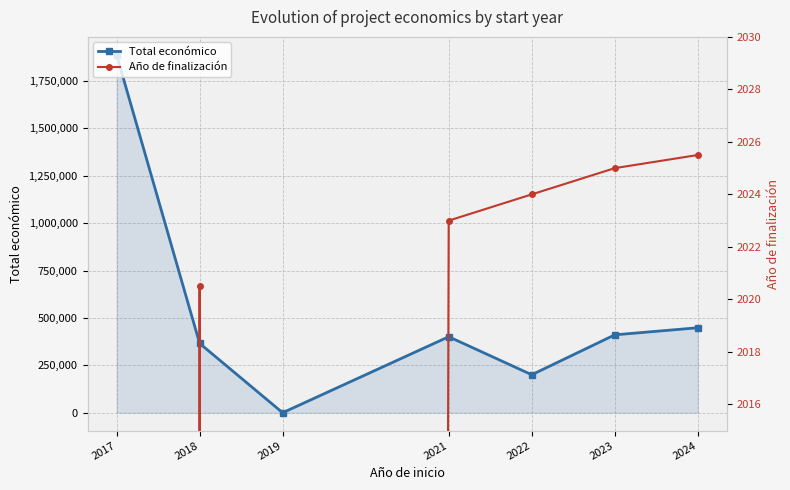

At how many categories does at least one series exceed 1036571?

1